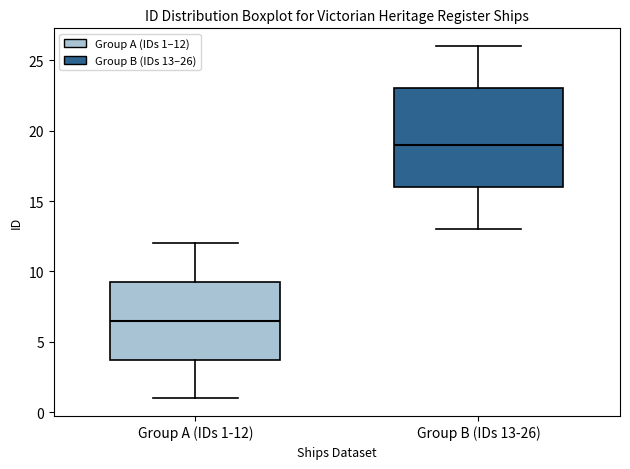

Which box has the lowest median line?

Group A (IDs 1-12)